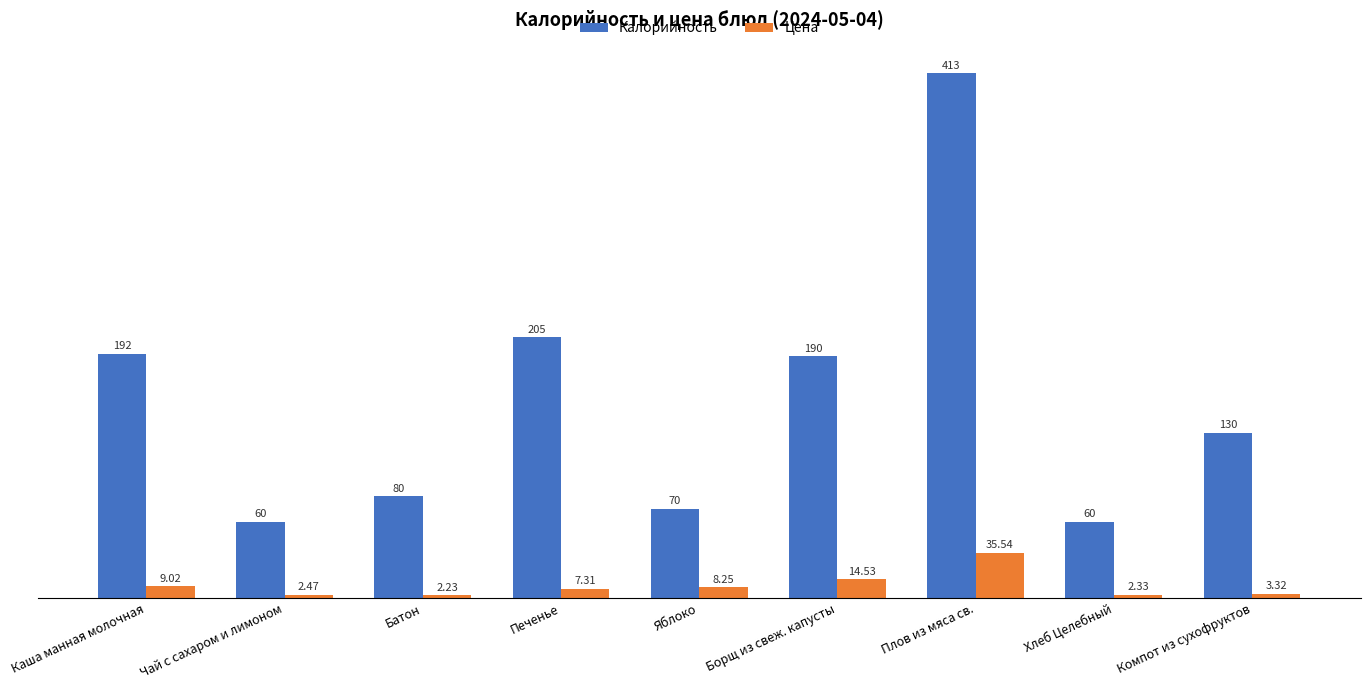

At which category is the sum across all series the highest?

Плов из мяса св.